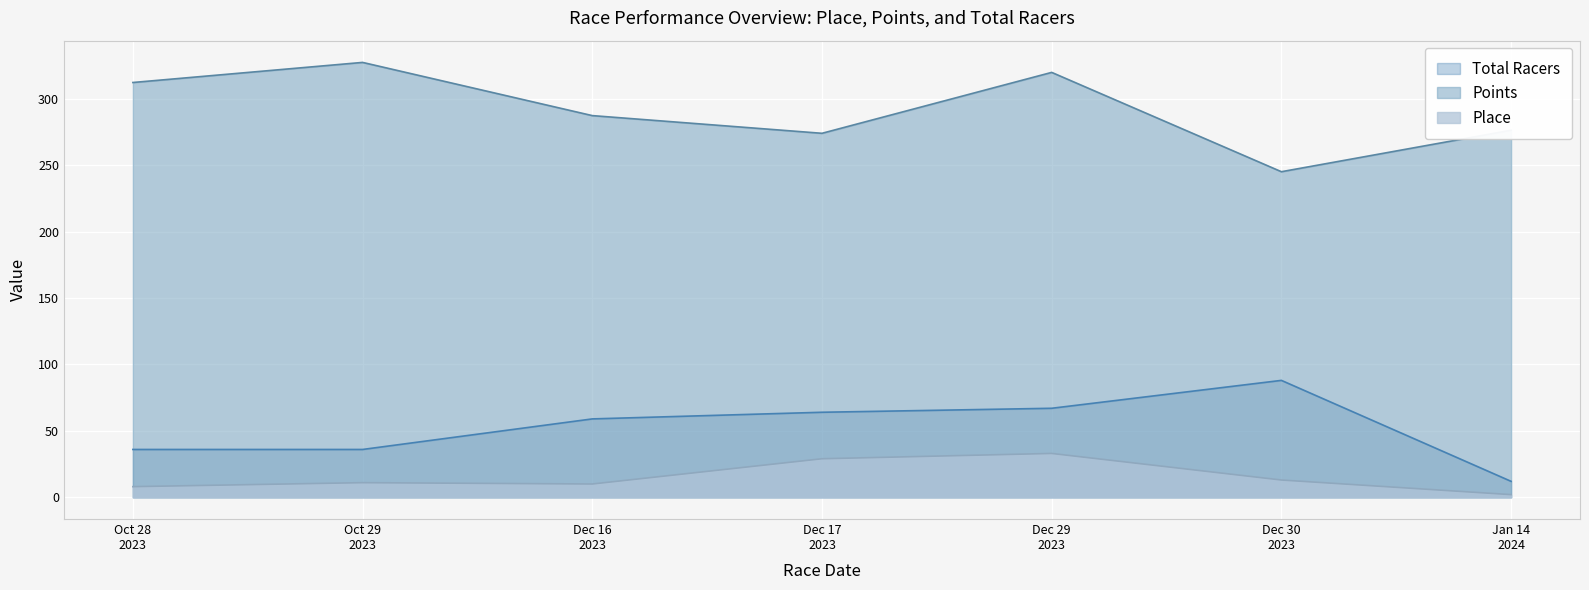

What is the difference between the second highest and second lowest values in the Points series?

45.9